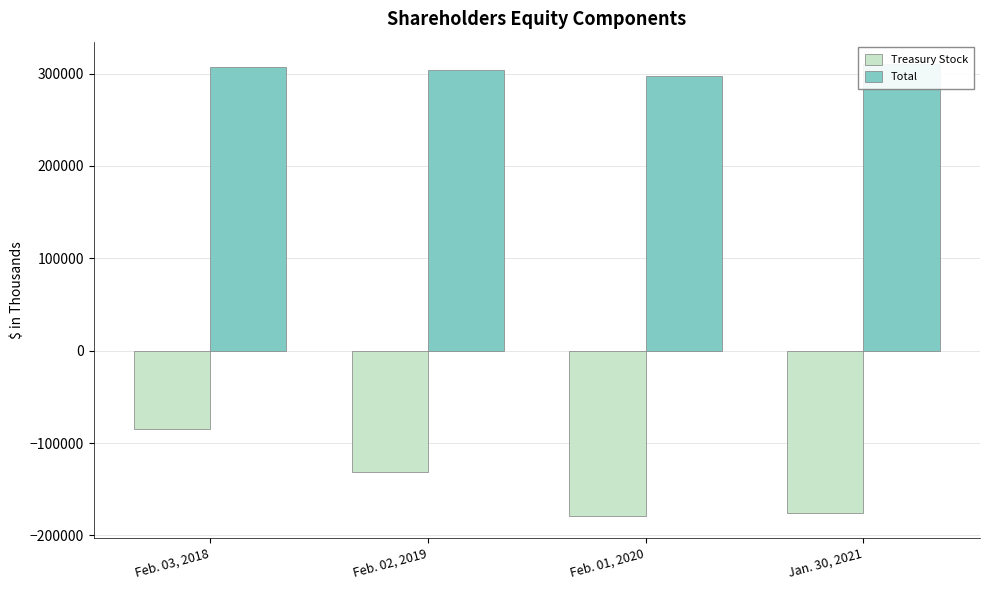

What is the maximum value shown in the chart?

310176